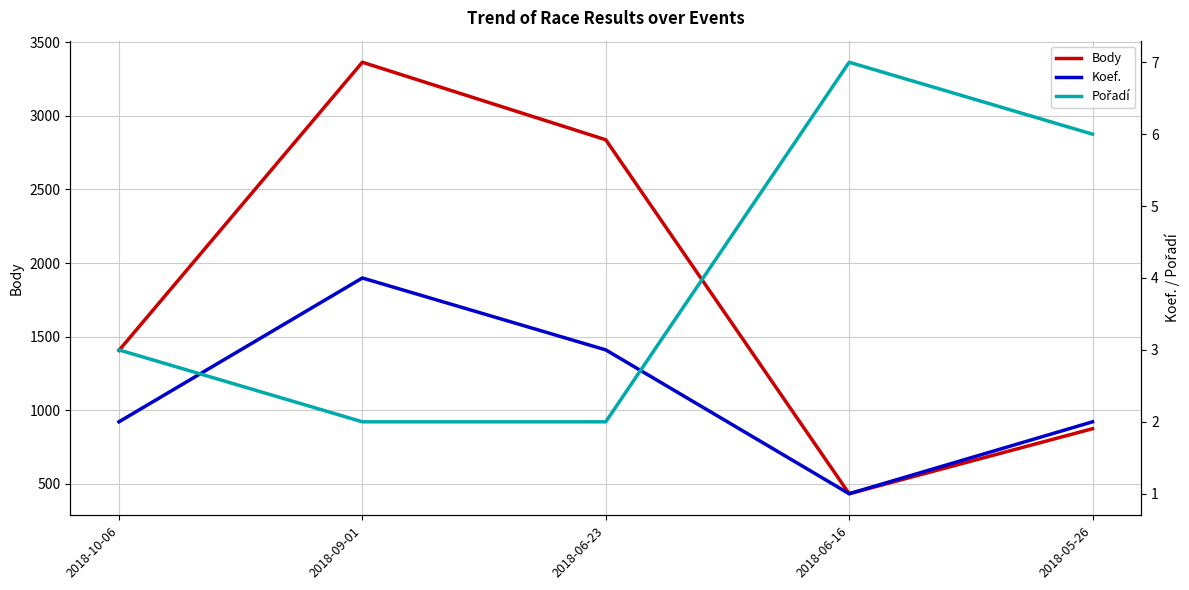

Count the number of data series in this chart.

3